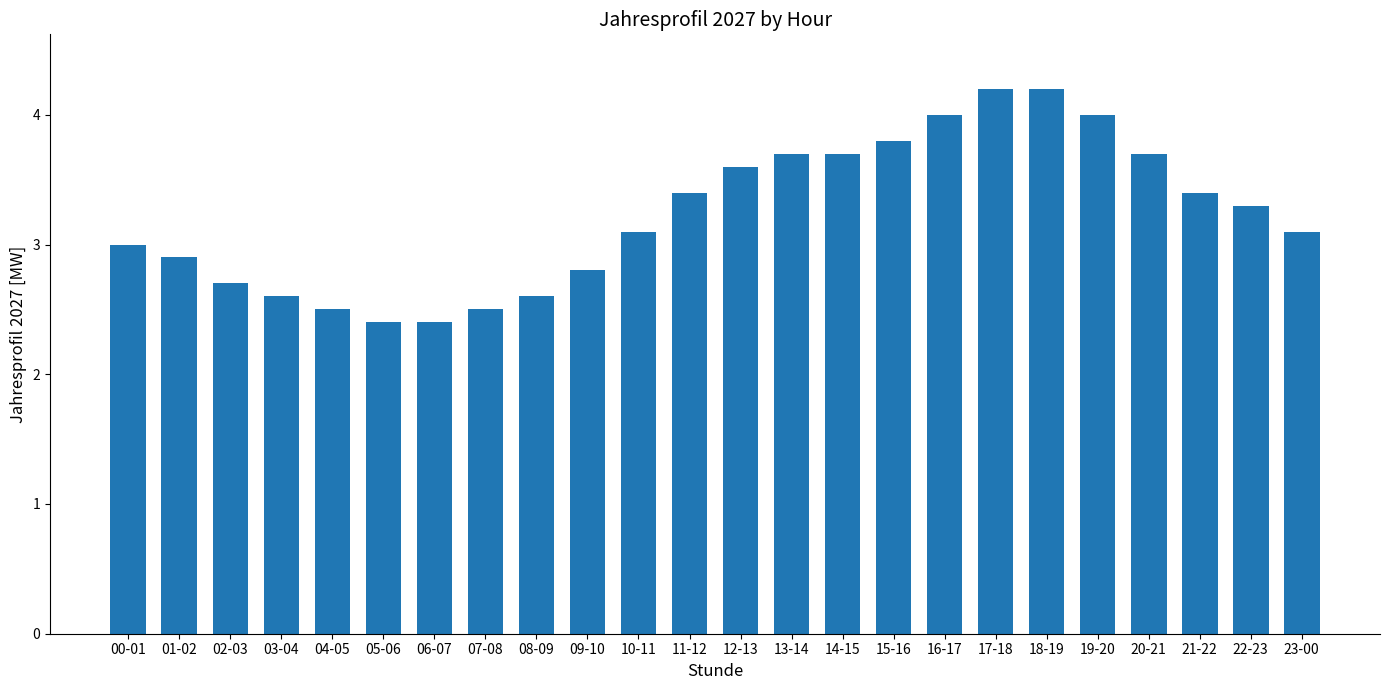

Reading left to right, list all the values displayed in this chart.

00-01=3.0	01-02=2.9	02-03=2.7	03-04=2.6	04-05=2.5	05-06=2.4	06-07=2.4	07-08=2.5	08-09=2.6	09-10=2.8	10-11=3.1	11-12=3.4	12-13=3.6	13-14=3.7	14-15=3.7	15-16=3.8	16-17=4.0	17-18=4.2	18-19=4.2	19-20=4.0	20-21=3.7	21-22=3.4	22-23=3.3	23-00=3.1